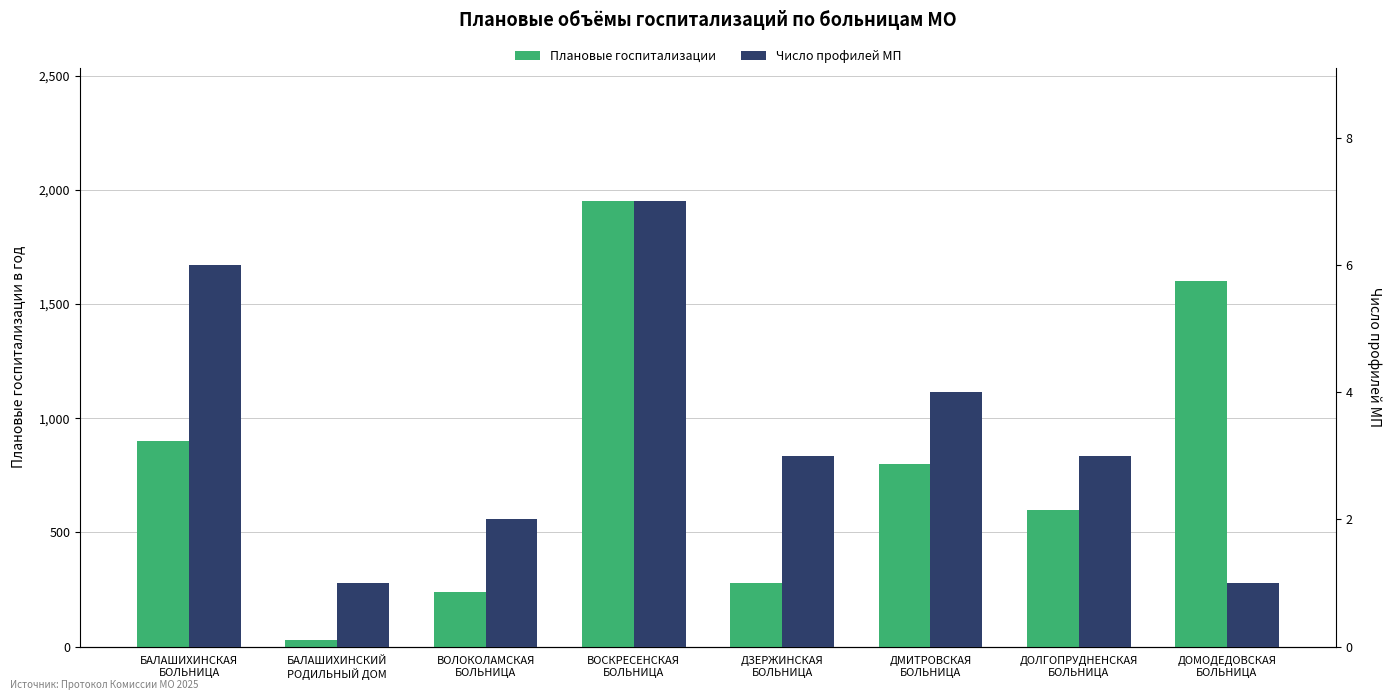

What is the total value across all series at ДЗЕРЖИНСКАЯ
БОЛЬНИЦА?

280